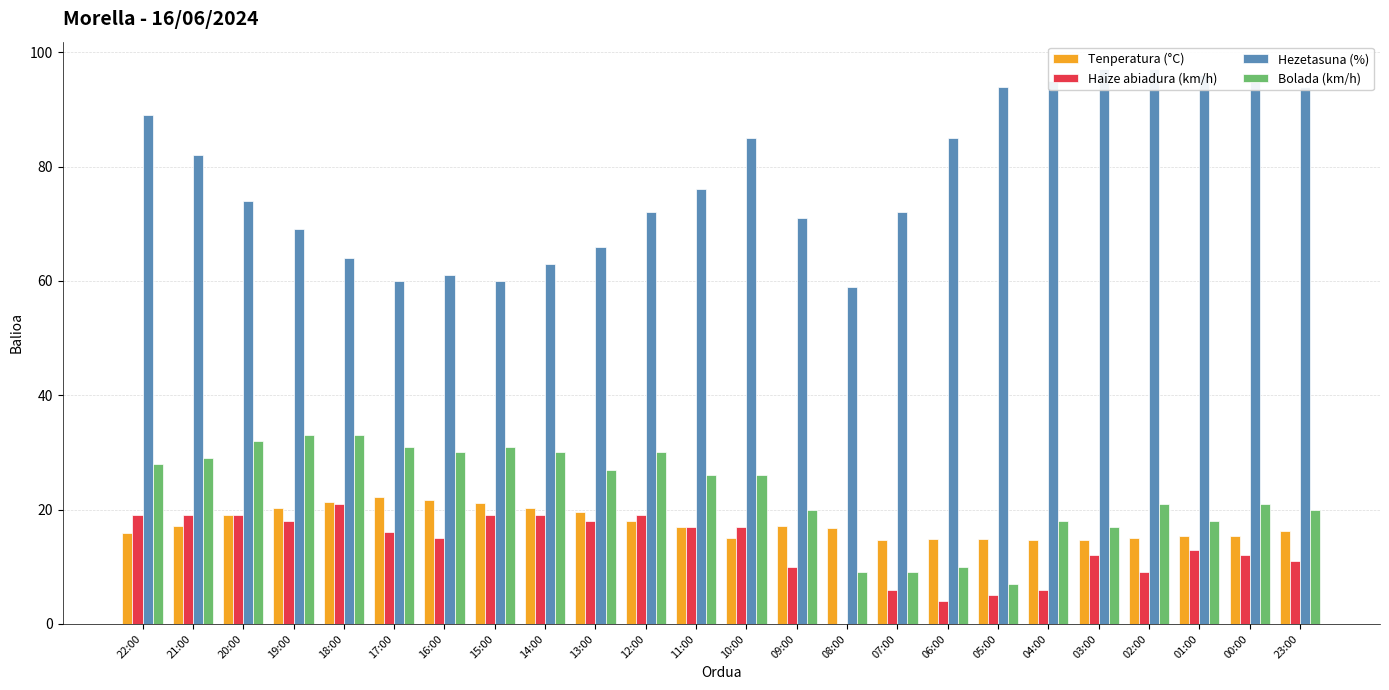

Reading left to right, list all the values displayed in this chart.

Tenperatura (°C): 15.9	17.2	19.0	20.3	21.3	22.2	21.6	21.1	20.3	19.6	18.0	17.0	15.1	17.2	16.7	14.6	14.8	14.8	14.6	14.7	15.0	15.4	15.4	16.2
Haize abiadura (km/h): 19.0	19.0	19.0	18.0	21.0	16.0	15.0	19.0	19.0	18.0	19.0	17.0	17.0	10.0	0.0	6.0	4.0	5.0	6.0	12.0	9.0	13.0	12.0	11.0
Hezetasuna (%): 89.0	82.0	74.0	69.0	64.0	60.0	61.0	60.0	63.0	66.0	72.0	76.0	85.0	71.0	59.0	72.0	85.0	94.0	95.0	97.0	97.0	96.0	96.0	94.0
Bolada (km/h): 28.0	29.0	32.0	33.0	33.0	31.0	30.0	31.0	30.0	27.0	30.0	26.0	26.0	20.0	9.0	9.0	10.0	7.0	18.0	17.0	21.0	18.0	21.0	20.0